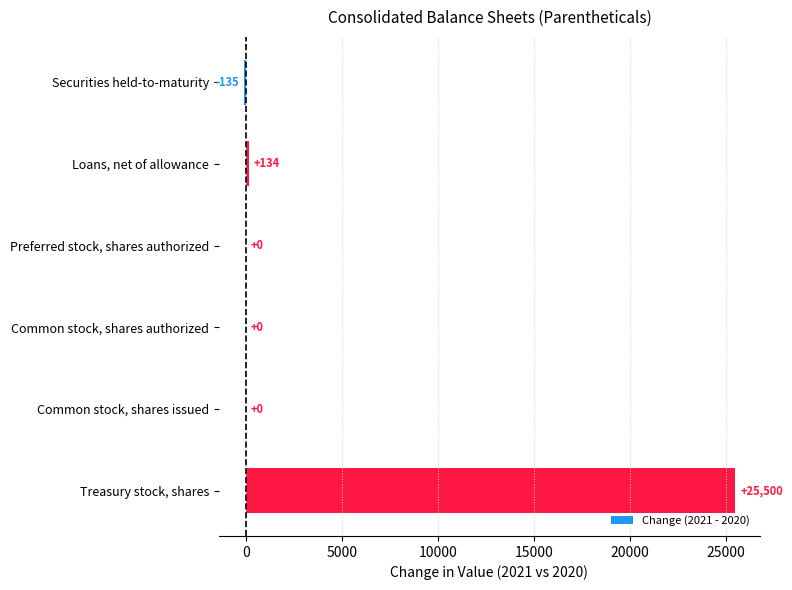

What is the greatest value displayed?

25500